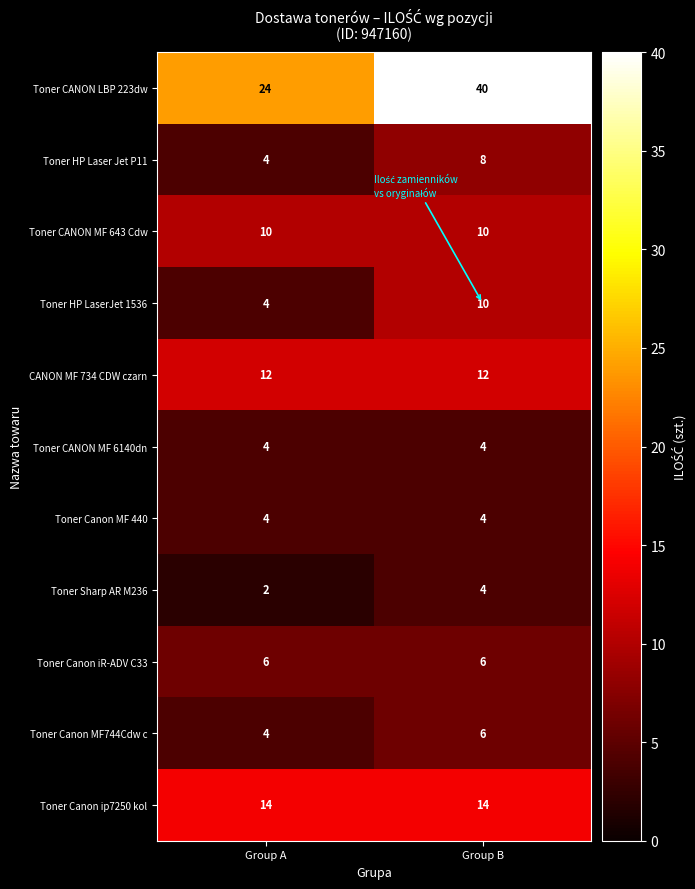

Which series changed the most between Group A and Group B?

Toner CANON LBP 223dw